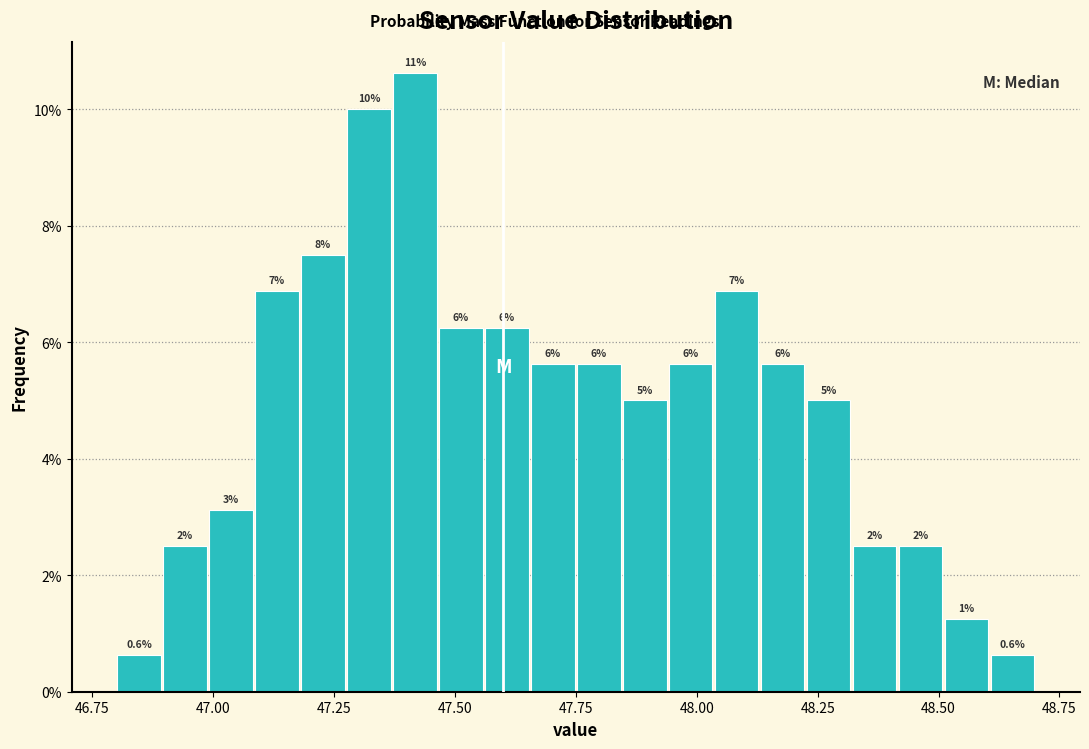

Read against the x-axis, roughly where is the centre of the tallest bar?

47.40